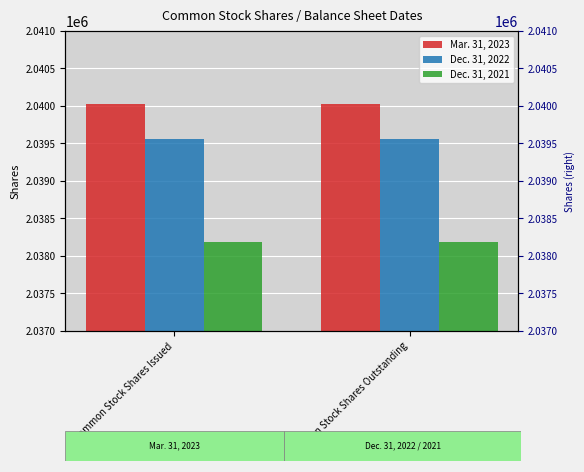

At which label does Mar. 31, 2023 reach its peak?

Common Stock Shares Issued